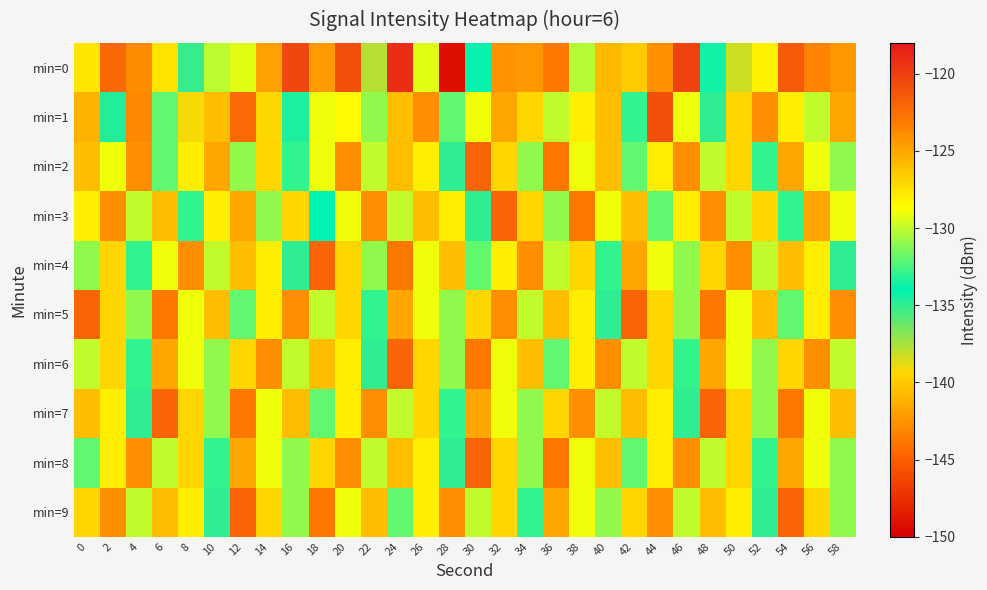

Reading left to right, list all the values displayed in this chart.

min=0: 0=-127.6	2=-122.1	4=-123.9	6=-127.5	8=-135.1	10=-130.1	12=-129.3	14=-124.8	16=-120.4	18=-124.5	20=-120.8	22=-137.8	24=-119.1	26=-129.3	28=-149.2	30=-133.8	32=-124.2	34=-124.3	36=-122.9	38=-130.3	40=-125.8	42=-126.5	44=-124.1	46=-120.2	48=-133.7	50=-138.3	52=-128.1	54=-121.5	56=-123.5	58=-124.4
min=1: 0=-125.4	2=-134.7	4=-123.7	6=-132.0	8=-139.2	10=-126.0	12=-122.3	14=-127.0	16=-134.6	18=-129.0	20=-128.5	22=-131.0	24=-126.0	26=-124.0	28=-132.0	30=-129.0	32=-125.0	34=-127.0	36=-130.0	38=-128.0	40=-126.0	42=-133.0	44=-121.0	46=-129.0	48=-135.0	50=-127.0	52=-124.0	54=-128.0	56=-130.0	58=-125.0
min=2: 0=-126.0	2=-129.0	4=-124.0	6=-132.0	8=-128.0	10=-125.0	12=-131.0	14=-127.0	16=-133.0	18=-129.0	20=-124.0	22=-130.0	24=-126.0	26=-128.0	28=-135.0	30=-122.0	32=-127.0	34=-131.0	36=-123.0	38=-129.0	40=-126.0	42=-132.0	44=-128.0	46=-124.0	48=-130.0	50=-127.0	52=-133.0	54=-125.0	56=-129.0	58=-131.0
min=3: 0=-128.0	2=-124.0	4=-130.0	6=-126.0	8=-133.0	10=-128.0	12=-125.0	14=-131.0	16=-127.0	18=-134.0	20=-129.0	22=-124.0	24=-130.0	26=-126.0	28=-128.0	30=-135.0	32=-122.0	34=-127.0	36=-131.0	38=-123.0	40=-129.0	42=-126.0	44=-132.0	46=-128.0	48=-124.0	50=-130.0	52=-127.0	54=-133.0	56=-125.0	58=-129.0
min=4: 0=-131.0	2=-127.0	4=-133.0	6=-129.0	8=-124.0	10=-130.0	12=-126.0	14=-128.0	16=-135.0	18=-122.0	20=-127.0	22=-131.0	24=-123.0	26=-129.0	28=-126.0	30=-132.0	32=-128.0	34=-124.0	36=-130.0	38=-127.0	40=-133.0	42=-125.0	44=-129.0	46=-131.0	48=-127.0	50=-124.0	52=-130.0	54=-126.0	56=-128.0	58=-135.0
min=5: 0=-122.0	2=-127.0	4=-131.0	6=-123.0	8=-129.0	10=-126.0	12=-132.0	14=-128.0	16=-124.0	18=-130.0	20=-127.0	22=-133.0	24=-125.0	26=-129.0	28=-131.0	30=-127.0	32=-124.0	34=-130.0	36=-126.0	38=-128.0	40=-135.0	42=-122.0	44=-127.0	46=-131.0	48=-123.0	50=-129.0	52=-126.0	54=-132.0	56=-128.0	58=-124.0
min=6: 0=-130.0	2=-127.0	4=-133.0	6=-125.0	8=-129.0	10=-131.0	12=-127.0	14=-124.0	16=-130.0	18=-126.0	20=-128.0	22=-135.0	24=-122.0	26=-127.0	28=-131.0	30=-123.0	32=-129.0	34=-126.0	36=-132.0	38=-128.0	40=-124.0	42=-130.0	44=-127.0	46=-133.0	48=-125.0	50=-129.0	52=-131.0	54=-127.0	56=-124.0	58=-130.0
min=7: 0=-126.0	2=-128.0	4=-135.0	6=-122.0	8=-127.0	10=-131.0	12=-123.0	14=-129.0	16=-126.0	18=-132.0	20=-128.0	22=-124.0	24=-130.0	26=-127.0	28=-133.0	30=-125.0	32=-129.0	34=-131.0	36=-127.0	38=-124.0	40=-130.0	42=-126.0	44=-128.0	46=-135.0	48=-122.0	50=-127.0	52=-131.0	54=-123.0	56=-129.0	58=-126.0
min=8: 0=-132.0	2=-128.0	4=-124.0	6=-130.0	8=-127.0	10=-133.0	12=-125.0	14=-129.0	16=-131.0	18=-127.0	20=-124.0	22=-130.0	24=-126.0	26=-128.0	28=-135.0	30=-122.0	32=-127.0	34=-131.0	36=-123.0	38=-129.0	40=-126.0	42=-132.0	44=-128.0	46=-124.0	48=-130.0	50=-127.0	52=-133.0	54=-125.0	56=-129.0	58=-131.0
min=9: 0=-127.0	2=-124.0	4=-130.0	6=-126.0	8=-128.0	10=-135.0	12=-122.0	14=-127.0	16=-131.0	18=-123.0	20=-129.0	22=-126.0	24=-132.0	26=-128.0	28=-124.0	30=-130.0	32=-127.0	34=-133.0	36=-125.0	38=-129.0	40=-131.0	42=-127.0	44=-124.0	46=-130.0	48=-126.0	50=-128.0	52=-135.0	54=-122.0	56=-127.0	58=-131.0